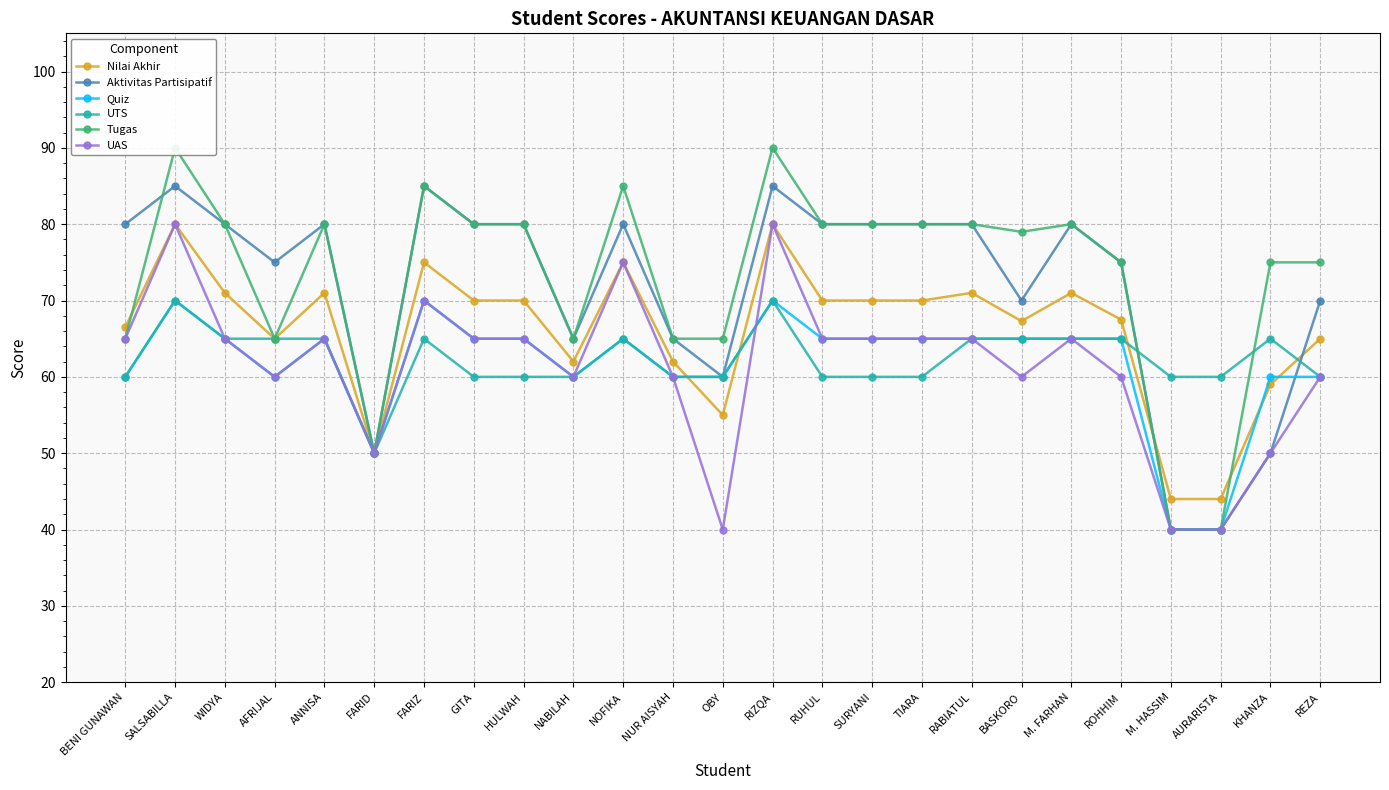

Reading left to right, transcribe all the data shown in this chart.

Nilai Akhir: BENI GUNAWAN=66.5	SALSABILLA=80.0	WIDYA=71.0	AFRIJAL=65.0	ANNISA=71.0	FARID=50.0	FARIZ=75.0	GITA=70.0	HULWAH=70.0	NABILAH=62.0	NOFIKA=75.0	NUR AISYAH=62.0	OBY=55.0	RIZQA=80.0	RUHUL=70.0	SURYANI=70.0	TIARA=70.0	RABIATUL=71.0	BASKORO=67.3	M. FARHAN=71.0	ROHHIM=67.5	M. HASSIM=44.0	AURARISTA=44.0	KHANZA=59.0	REZA=65.0
Aktivitas Partisipatif: BENI GUNAWAN=80.0	SALSABILLA=85.0	WIDYA=80.0	AFRIJAL=75.0	ANNISA=80.0	FARID=50.0	FARIZ=85.0	GITA=80.0	HULWAH=80.0	NABILAH=65.0	NOFIKA=80.0	NUR AISYAH=65.0	OBY=60.0	RIZQA=85.0	RUHUL=80.0	SURYANI=80.0	TIARA=80.0	RABIATUL=80.0	BASKORO=70.0	M. FARHAN=80.0	ROHHIM=75.0	M. HASSIM=40.0	AURARISTA=40.0	KHANZA=50.0	REZA=70.0
Quiz: BENI GUNAWAN=60.0	SALSABILLA=70.0	WIDYA=65.0	AFRIJAL=60.0	ANNISA=65.0	FARID=50.0	FARIZ=70.0	GITA=65.0	HULWAH=65.0	NABILAH=60.0	NOFIKA=65.0	NUR AISYAH=60.0	OBY=60.0	RIZQA=70.0	RUHUL=65.0	SURYANI=65.0	TIARA=65.0	RABIATUL=65.0	BASKORO=65.0	M. FARHAN=65.0	ROHHIM=65.0	M. HASSIM=40.0	AURARISTA=40.0	KHANZA=60.0	REZA=60.0
UTS: BENI GUNAWAN=60.0	SALSABILLA=70.0	WIDYA=65.0	AFRIJAL=65.0	ANNISA=65.0	FARID=50.0	FARIZ=65.0	GITA=60.0	HULWAH=60.0	NABILAH=60.0	NOFIKA=65.0	NUR AISYAH=60.0	OBY=60.0	RIZQA=70.0	RUHUL=60.0	SURYANI=60.0	TIARA=60.0	RABIATUL=65.0	BASKORO=65.0	M. FARHAN=65.0	ROHHIM=65.0	M. HASSIM=60.0	AURARISTA=60.0	KHANZA=65.0	REZA=60.0
Tugas: BENI GUNAWAN=65.0	SALSABILLA=90.0	WIDYA=80.0	AFRIJAL=65.0	ANNISA=80.0	FARID=50.0	FARIZ=85.0	GITA=80.0	HULWAH=80.0	NABILAH=65.0	NOFIKA=85.0	NUR AISYAH=65.0	OBY=65.0	RIZQA=90.0	RUHUL=80.0	SURYANI=80.0	TIARA=80.0	RABIATUL=80.0	BASKORO=79.0	M. FARHAN=80.0	ROHHIM=75.0	M. HASSIM=40.0	AURARISTA=40.0	KHANZA=75.0	REZA=75.0
UAS: BENI GUNAWAN=65.0	SALSABILLA=80.0	WIDYA=65.0	AFRIJAL=60.0	ANNISA=65.0	FARID=50.0	FARIZ=70.0	GITA=65.0	HULWAH=65.0	NABILAH=60.0	NOFIKA=75.0	NUR AISYAH=60.0	OBY=40.0	RIZQA=80.0	RUHUL=65.0	SURYANI=65.0	TIARA=65.0	RABIATUL=65.0	BASKORO=60.0	M. FARHAN=65.0	ROHHIM=60.0	M. HASSIM=40.0	AURARISTA=40.0	KHANZA=50.0	REZA=60.0